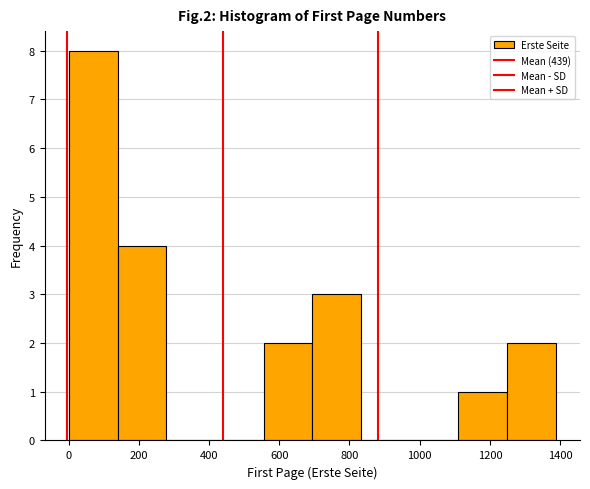

Which range on the x-axis has the tallest bar?

0 to 140